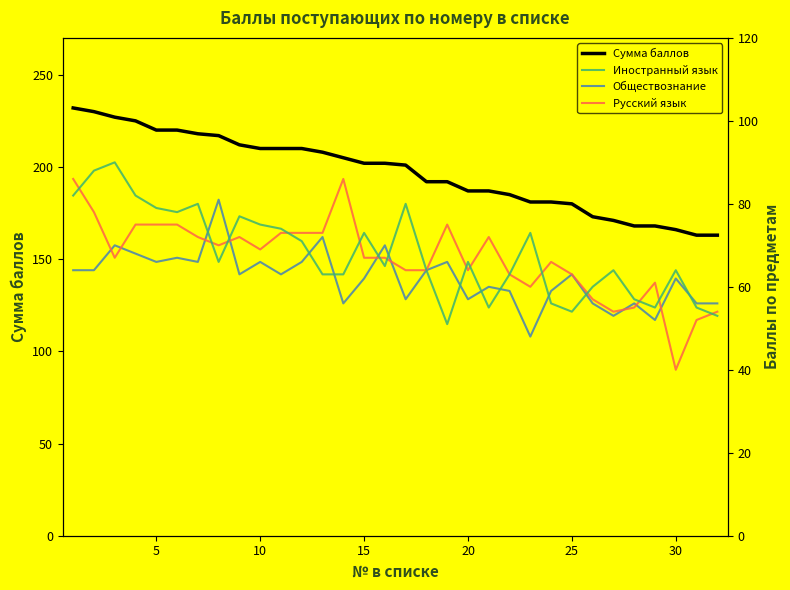

What is the lowest value of the Сумма баллов series?

163